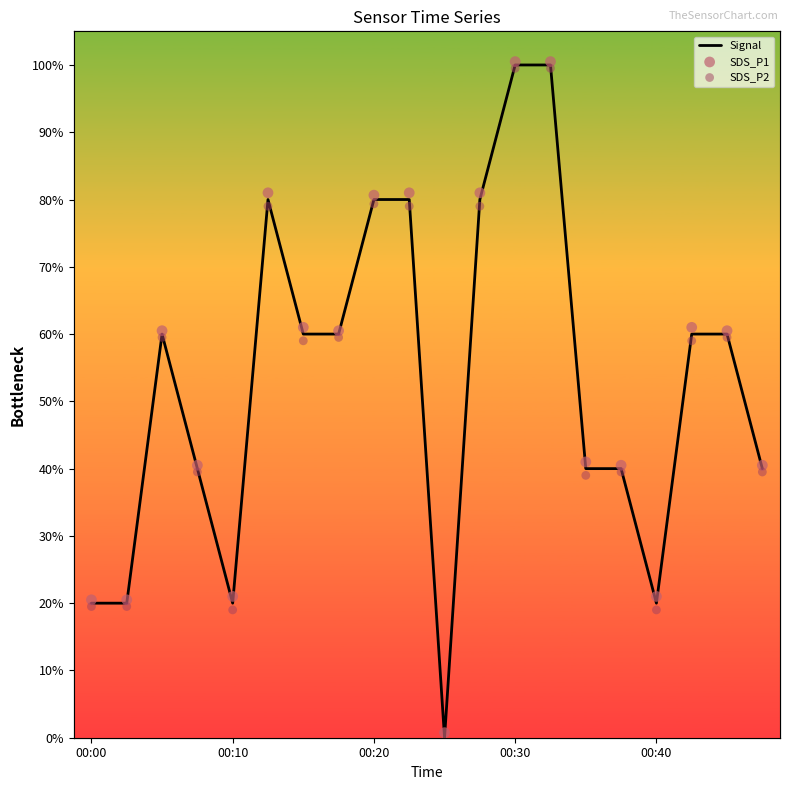

Is the value of Signal at 17 greater than the value of SDS_P2 at 13?

No